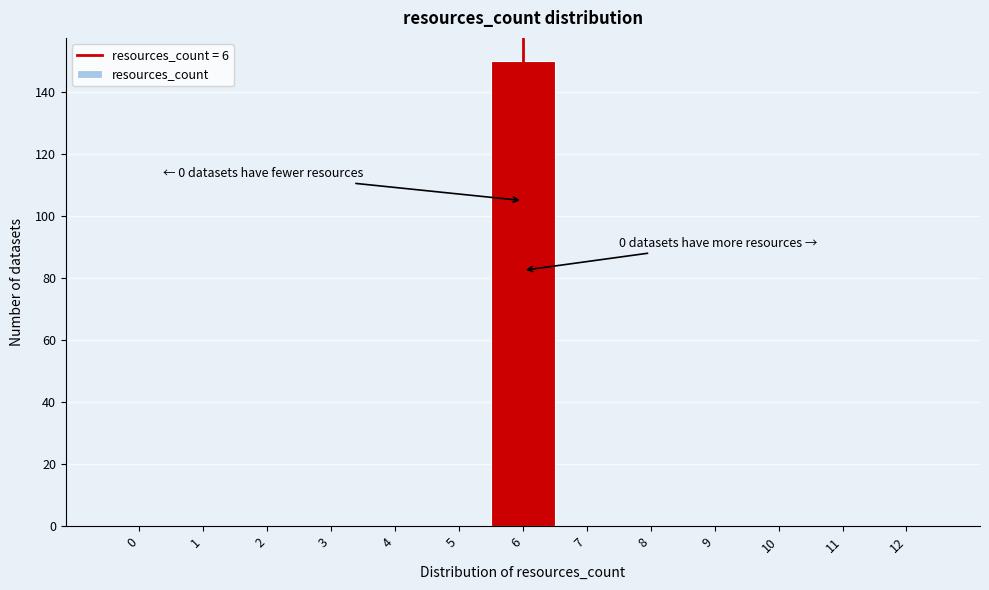

Reading left to right, extract all data points from this chart.

0=0	1=0	2=0	3=0	4=0	5=0	6=150	7=0	8=0	9=0	10=0	11=0	12=0